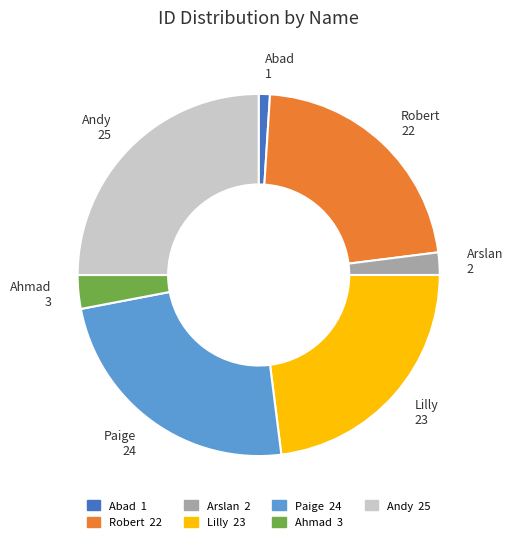

The Lilly slice represents 16% of the pie. True or false?

False